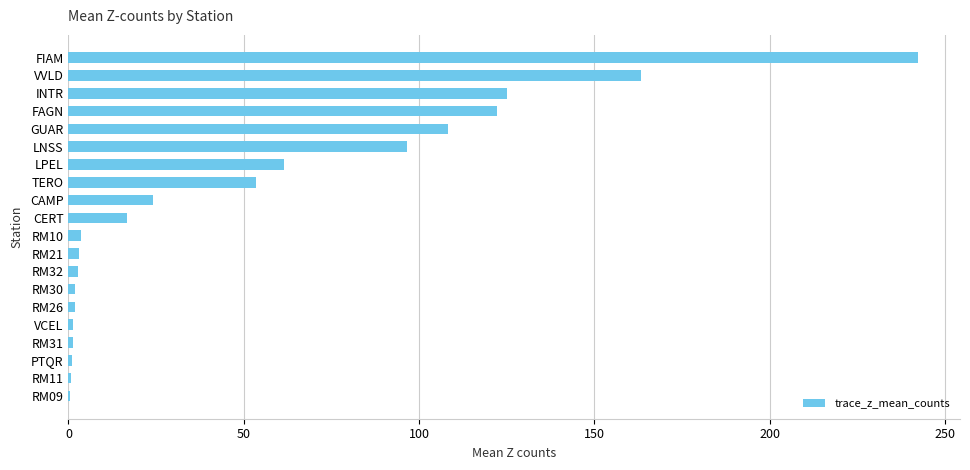

What is the sum of all values?

1030.6